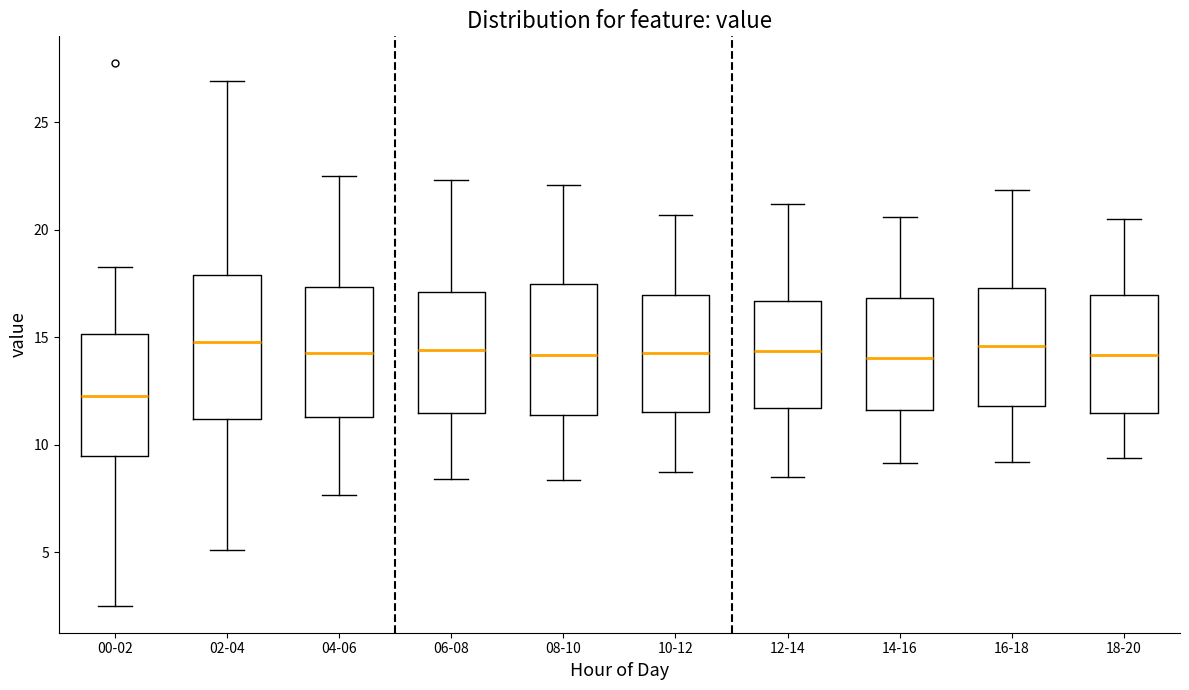

Comparing the boxes themselves (not the whiskers), which one is the tallest?

02-04